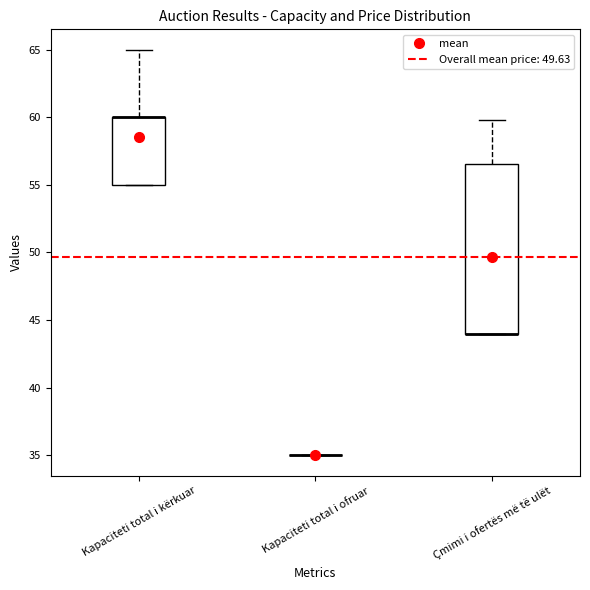

Reading left to right, read every box against the y-axis: the position of its median line, the range the box covers, and the ends of its whiskers. The values are not printed on the chart, so give them approximately, as read against the axis.

Kapaciteti total i kërkuar: median 60.0 (drawn on the box's upper edge), box 55.0 to 60.0, whiskers 55.0 to 65.0
Kapaciteti total i ofruar: box collapsed to a line at 35.0, whiskers 35.0 to 35.0
Çmimi i ofertës më të ulët: median 44.0 (drawn on the box's lower edge), box 44.0 to 56.5, whiskers 44.0 to 60.0